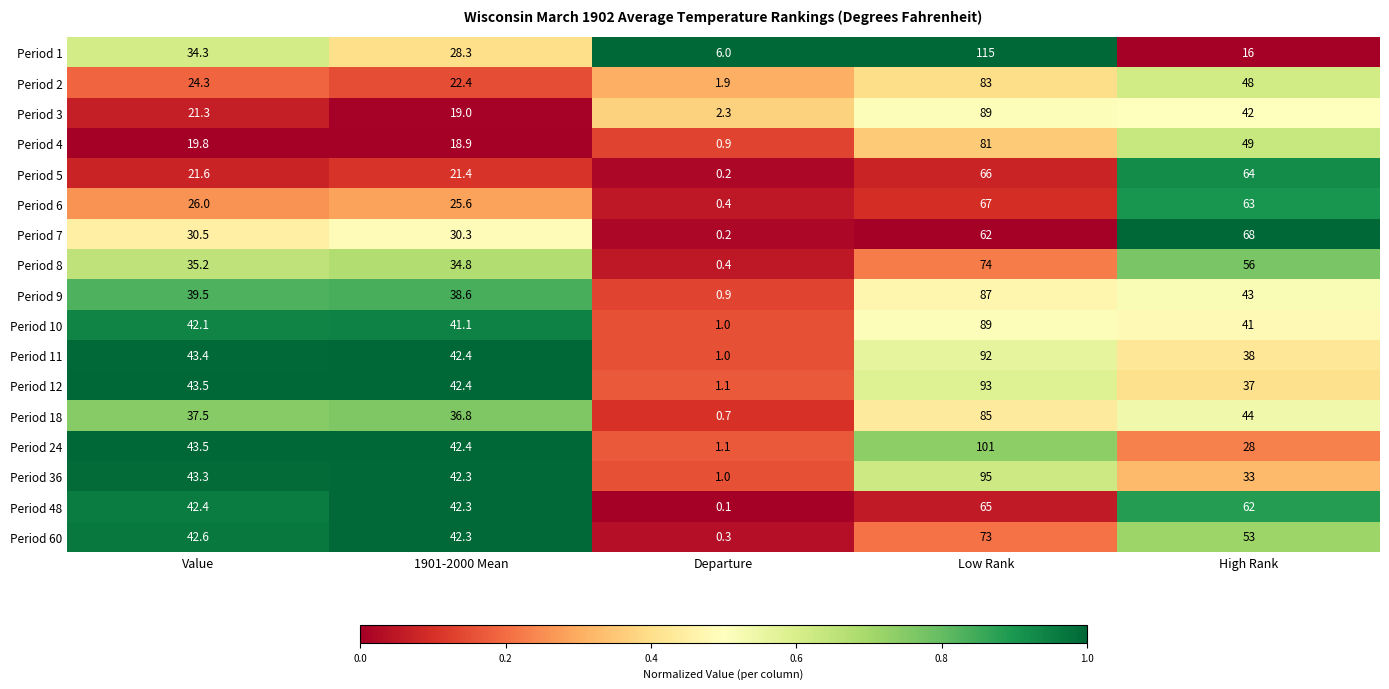

What is the difference between the Period 10 values at High Rank and Low Rank?

48.0